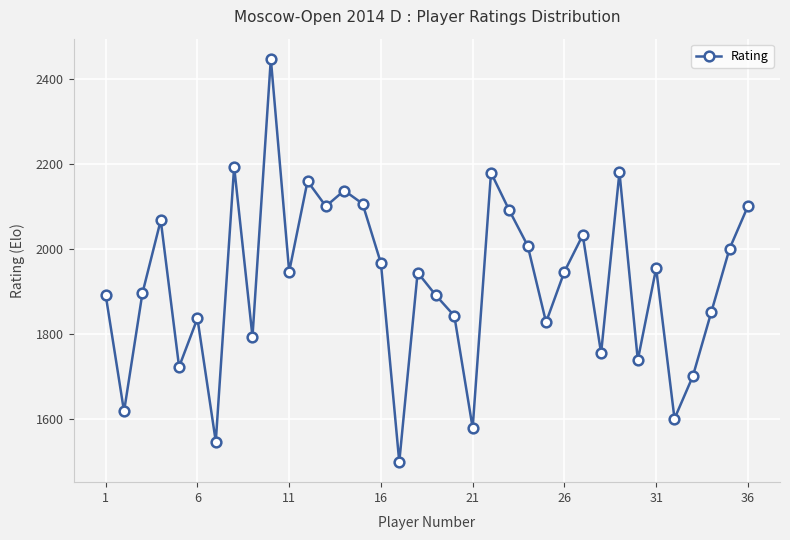

What is the difference between the maximum and minimum values?

949